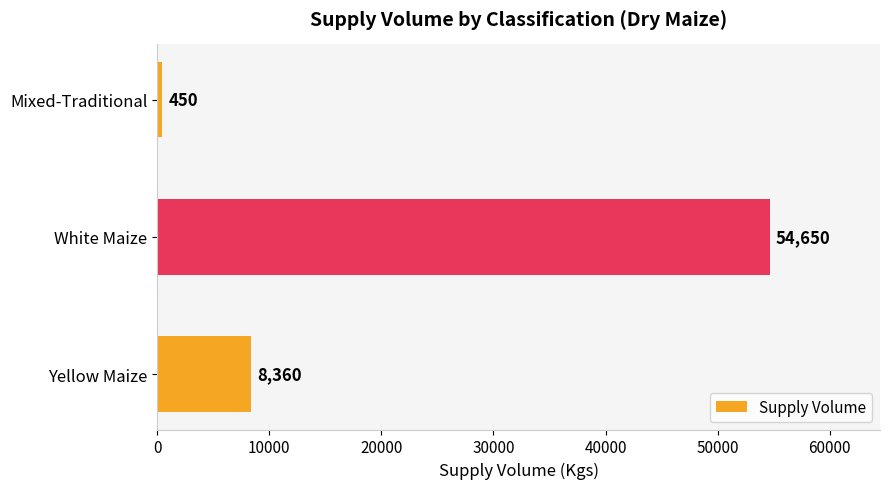

Is it true that the value at Mixed-Traditional is 450?

True